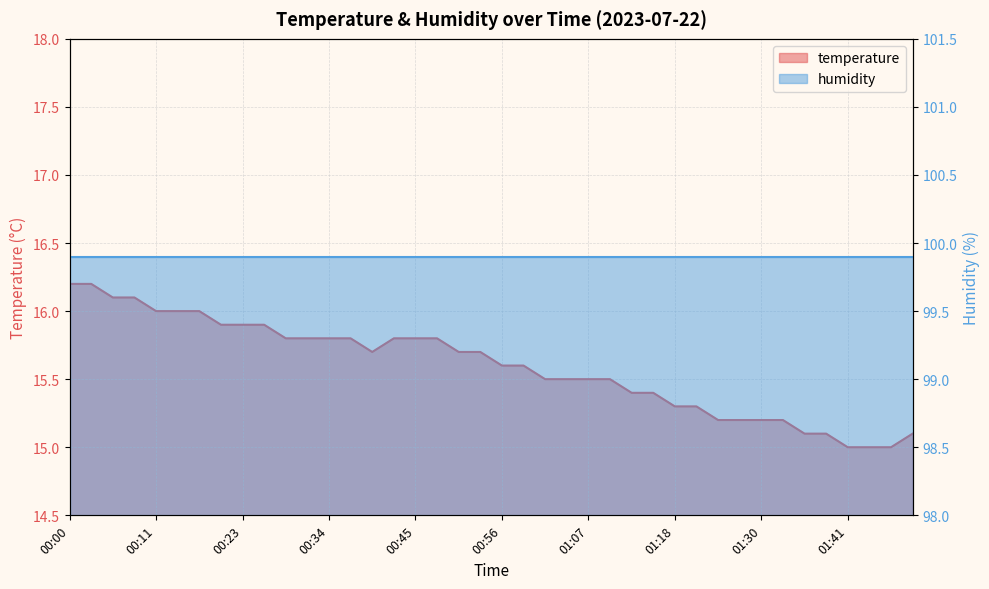

What is the sum of the values at 00:14 and 00:23?

31.9